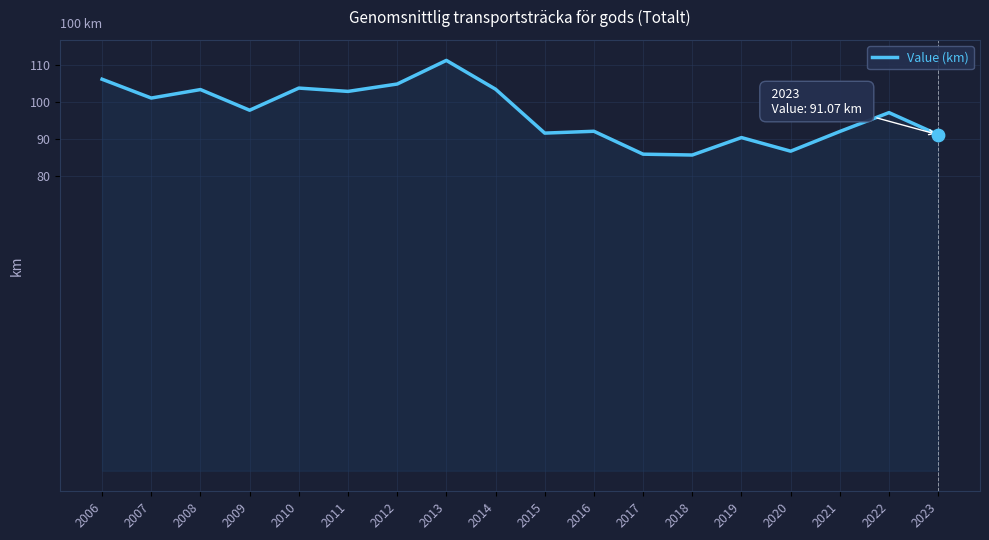

What is the change in value from 2006 to 2011?

-3.3